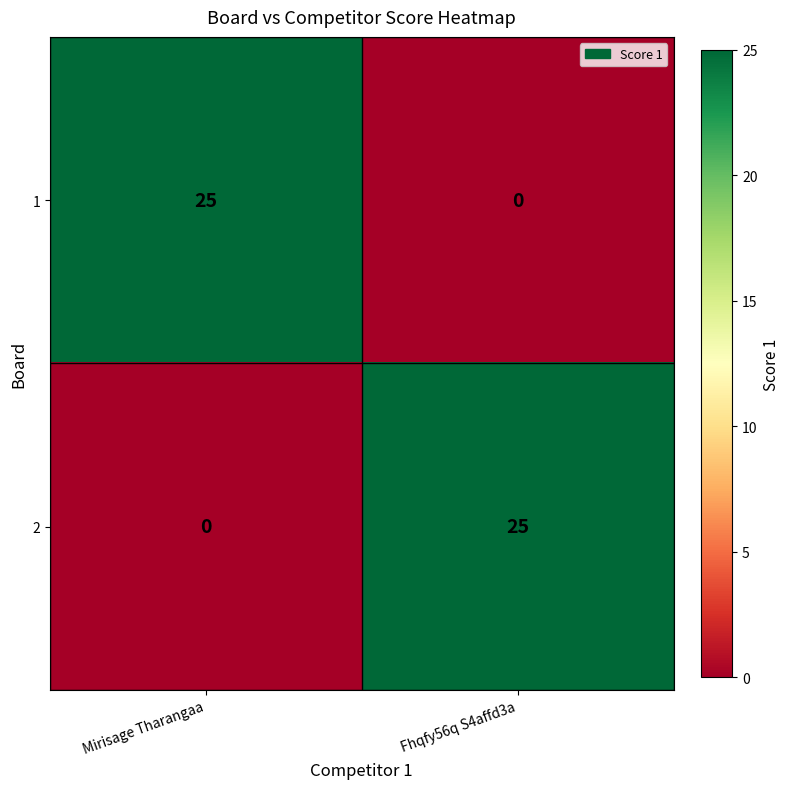

What is the difference between the maximum and minimum values in the 2 series?

25